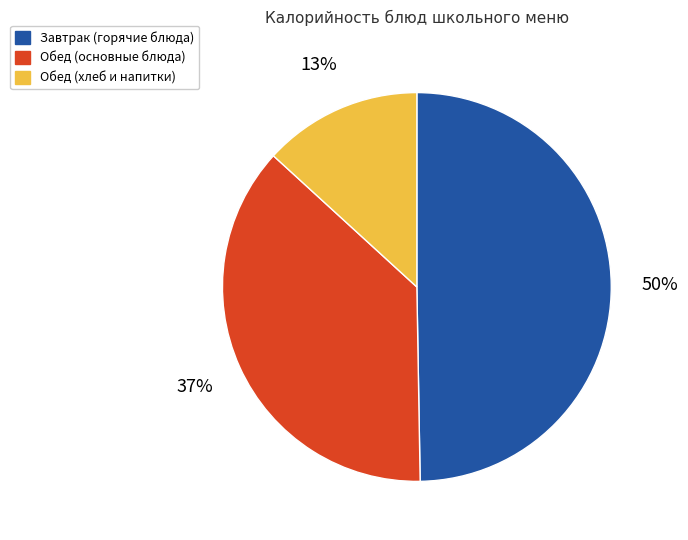

The Завтрак (горячие блюда) slice represents 50% of the pie. True or false?

True